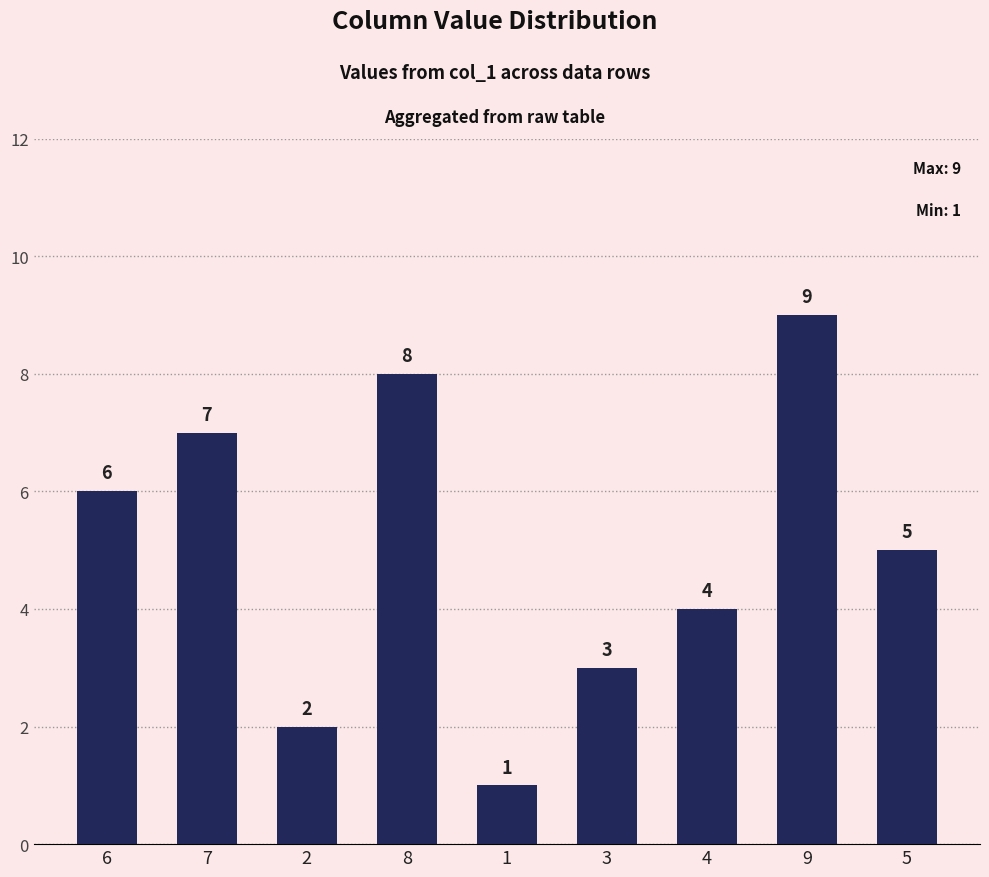

Rank the categories by value from lowest to highest.

1, 2, 3, 4, 5, 6, 7, 8, 9